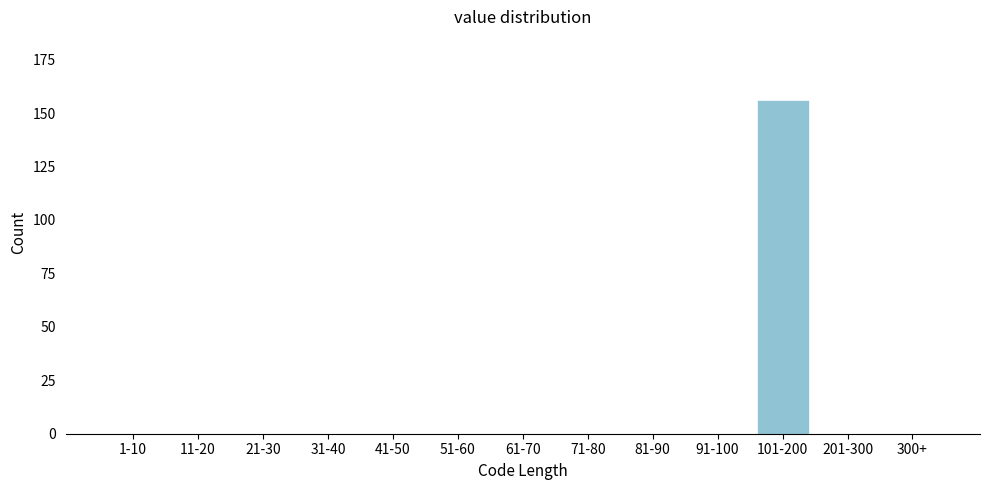

Reading right to left, what are all the values shown in this chart?

300+=0	201-300=0	101-200=156	91-100=0	81-90=0	71-80=0	61-70=0	51-60=0	41-50=0	31-40=0	21-30=0	11-20=0	1-10=0